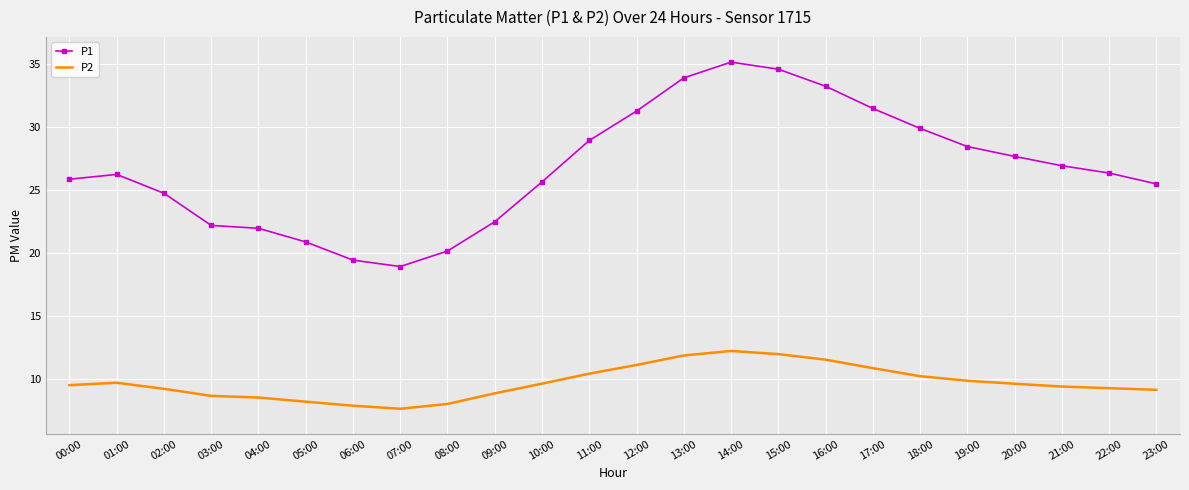

True or false: P1 and P2 cross at least once.

False